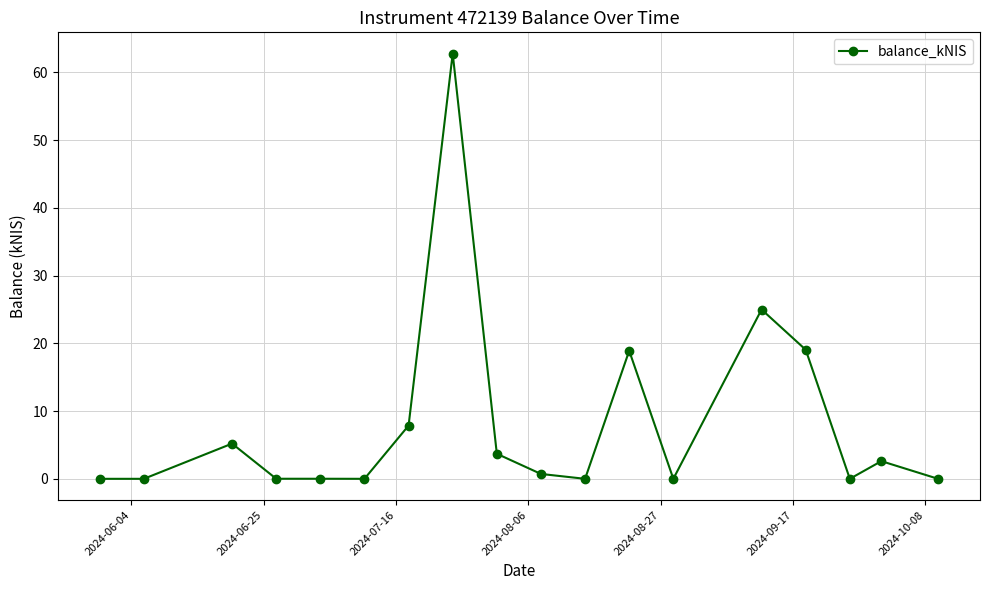

What is the value of the 14th point from the left?

25.0